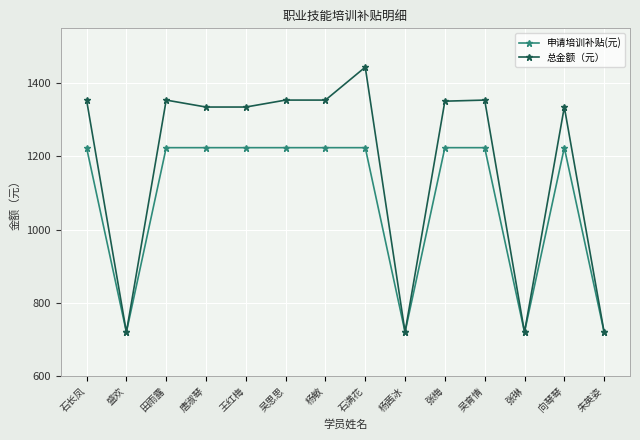

Rank the series by their average value, from lowest to highest.

申请培训补贴(元), 总金额（元）